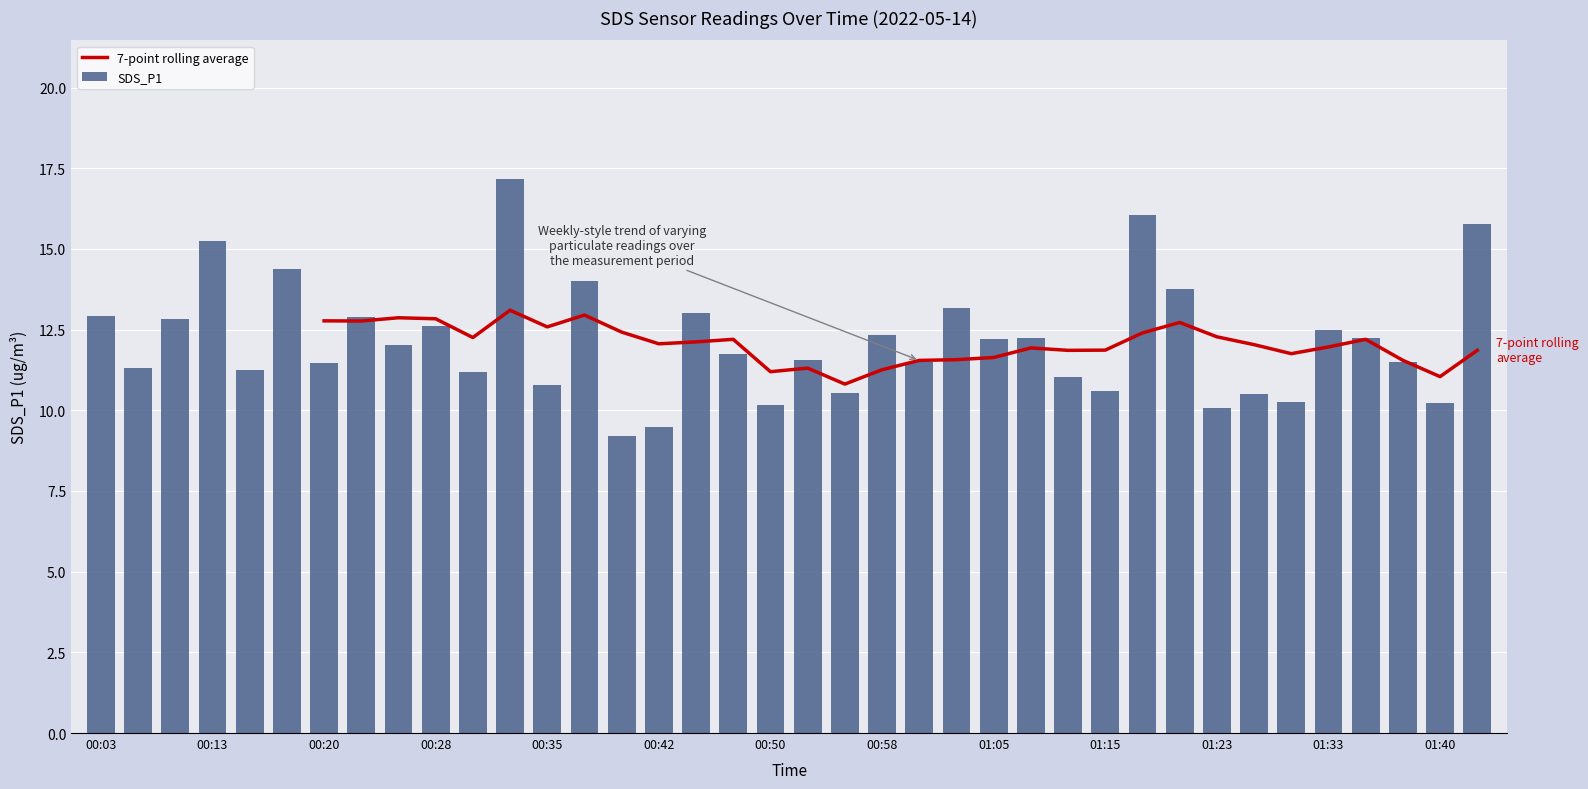

What is the ratio of the value at 00:25 to the value at 00:16?

1.1